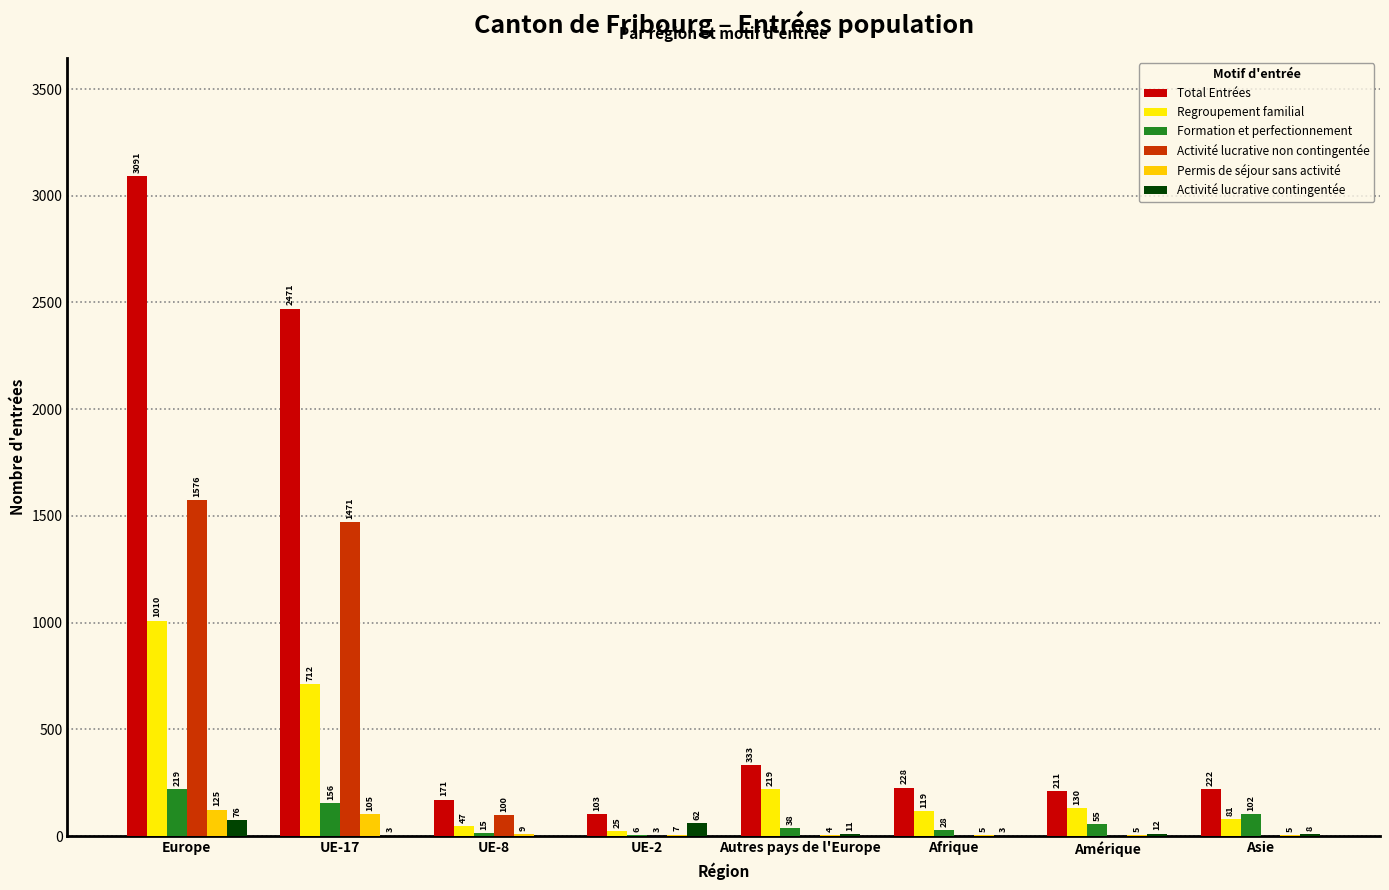

What is the average value of the Formation et perfectionnement series?

77